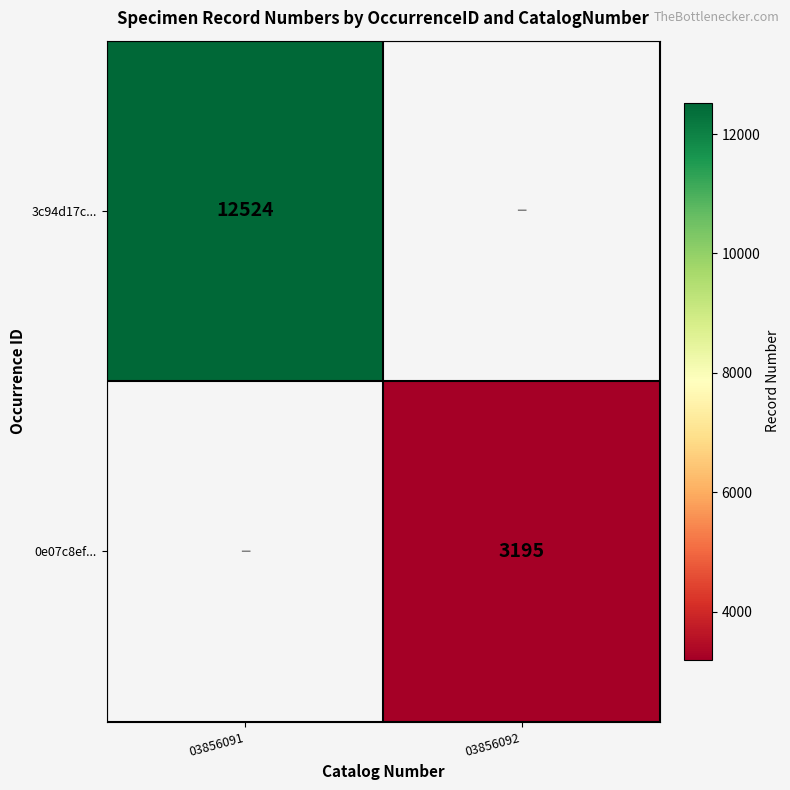

True or false: 0e07c8ef... has a value of 1385 at 03856092.

False